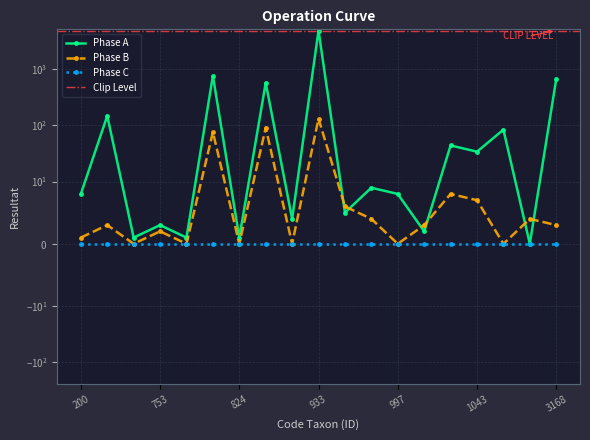

Which series has the widest spread of values?

Phase A